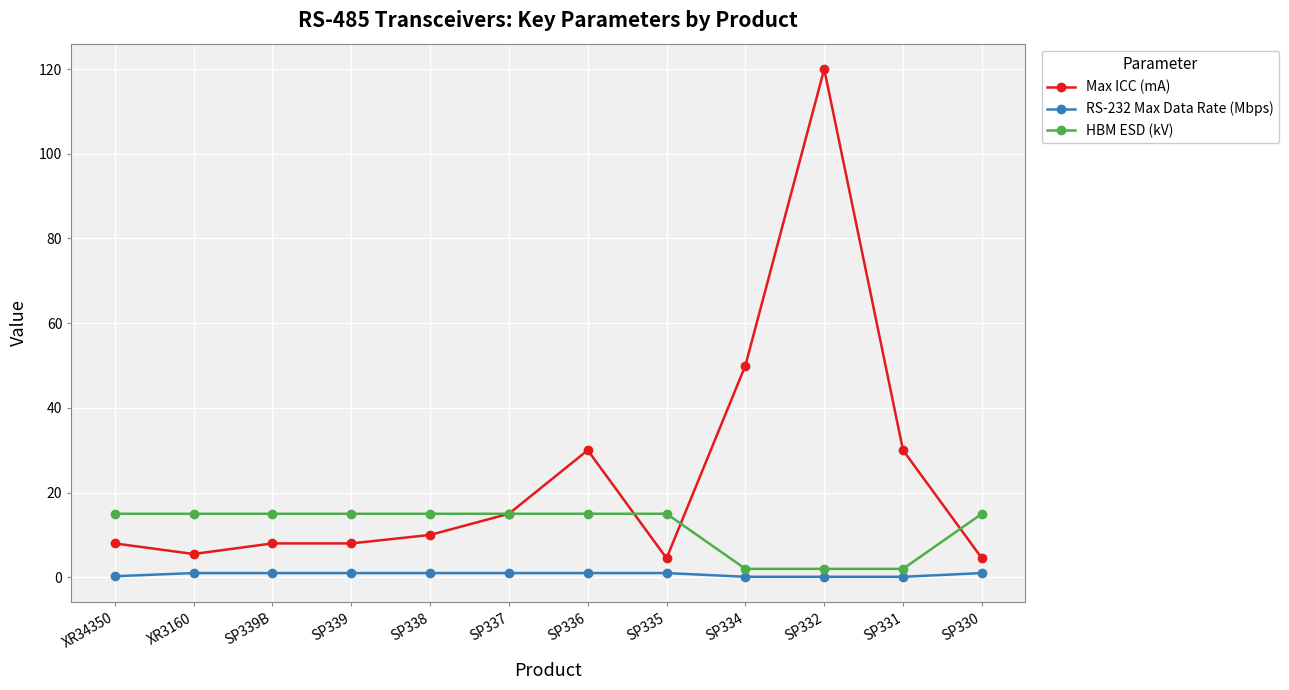

Is it true that Max ICC (mA) equals 10.0 at SP338?

True